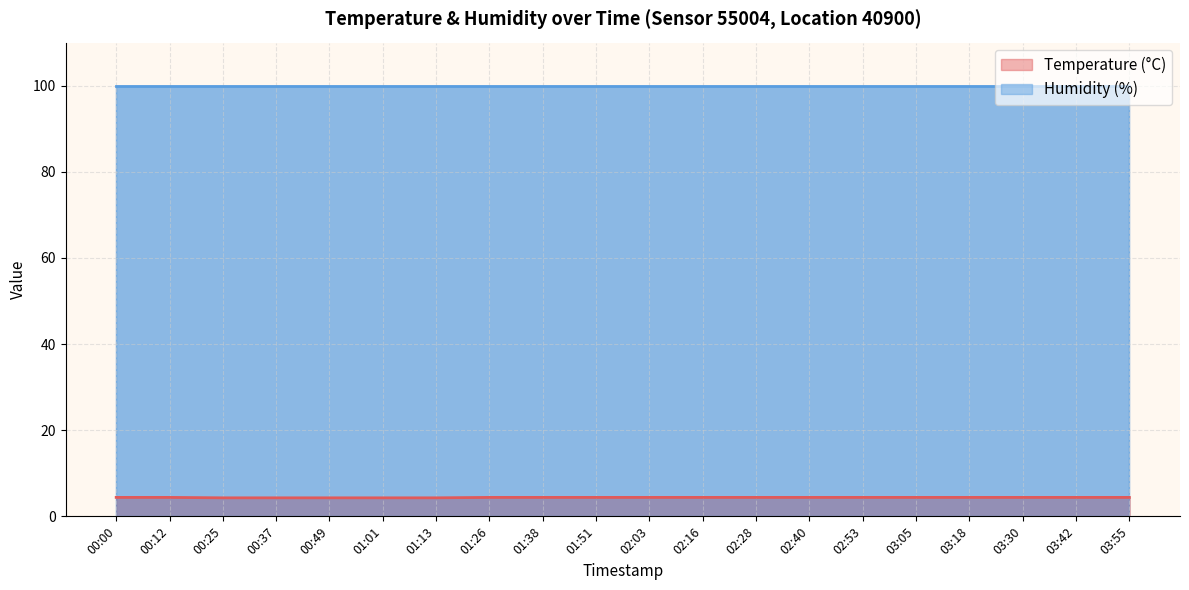

How many values are between 4 and 5?

20